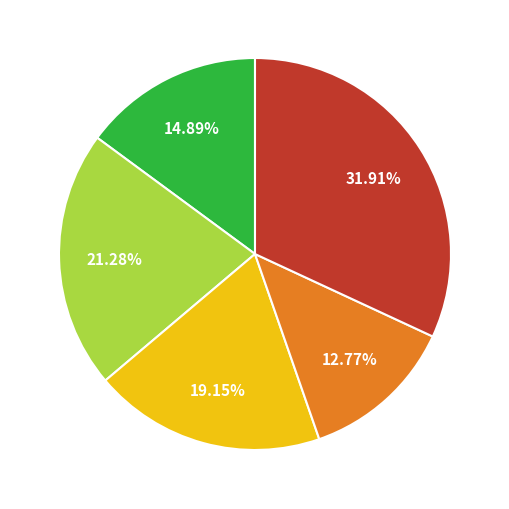

Is there a majority slice in this chart?

No